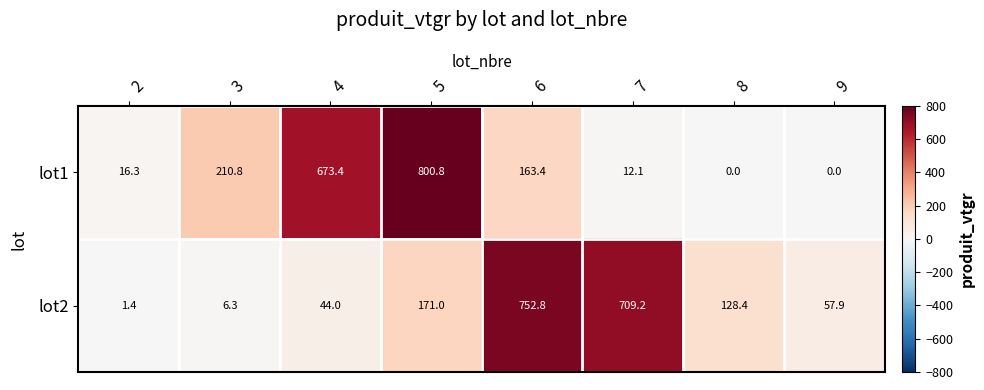

What is the difference between the lot1 values at 6 and 4?

510.0